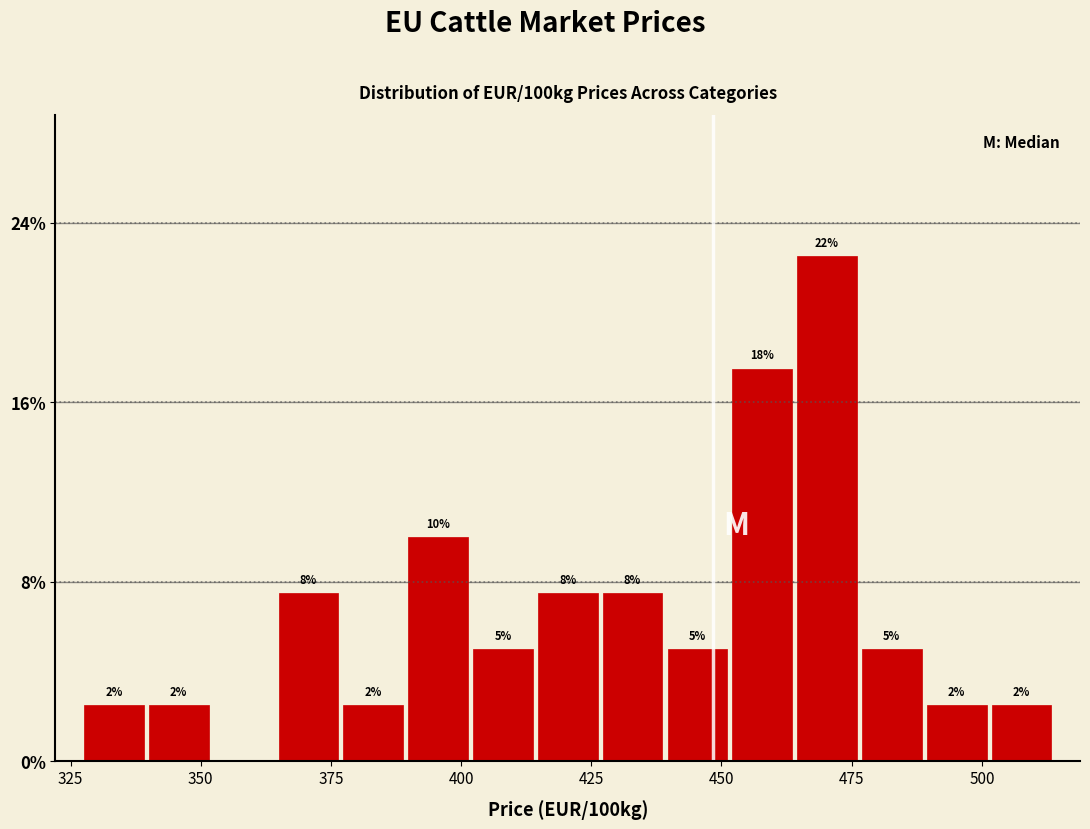

Around what value on the x-axis is the tallest bar? Give the approximate position of its centre, as read against the axis.

470